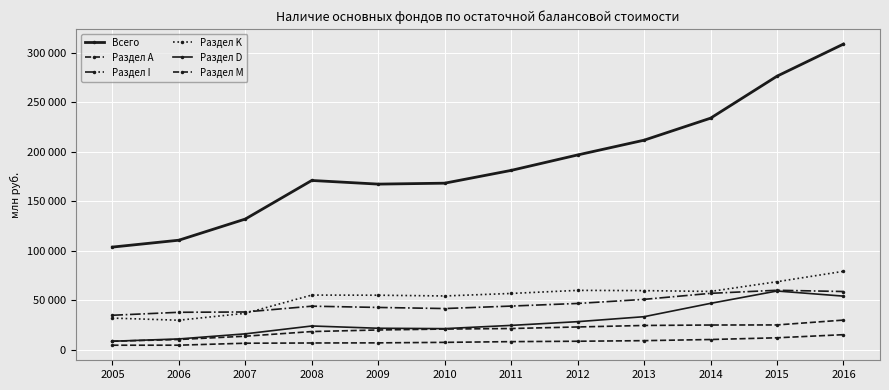

Reading right to left, list all the values displayed in this chart.

Всего: 308941	276475	234039	211796	196879	181267	168345	167412	171097	132095	110711	103764
Раздел А: 29973	25081	24993	24549	23026	21456	20917	19986	18387	13685	10358	8604
Раздел I: 58858	60126	57011	50926	46790	44140	41644	42765	44034	38179	37861	34856
Раздел K: 79274	68759	58932	59757	60014	56899	54362	55124	55257	36853	29842	31987
Раздел D: 54192	59368	46884	33411	28385	24619	21350	21731	24018	16074	10926	8602
Раздел M: 15236	12091	10343	9188	8595	8200	7469	6960	6834	6599	4616	4578